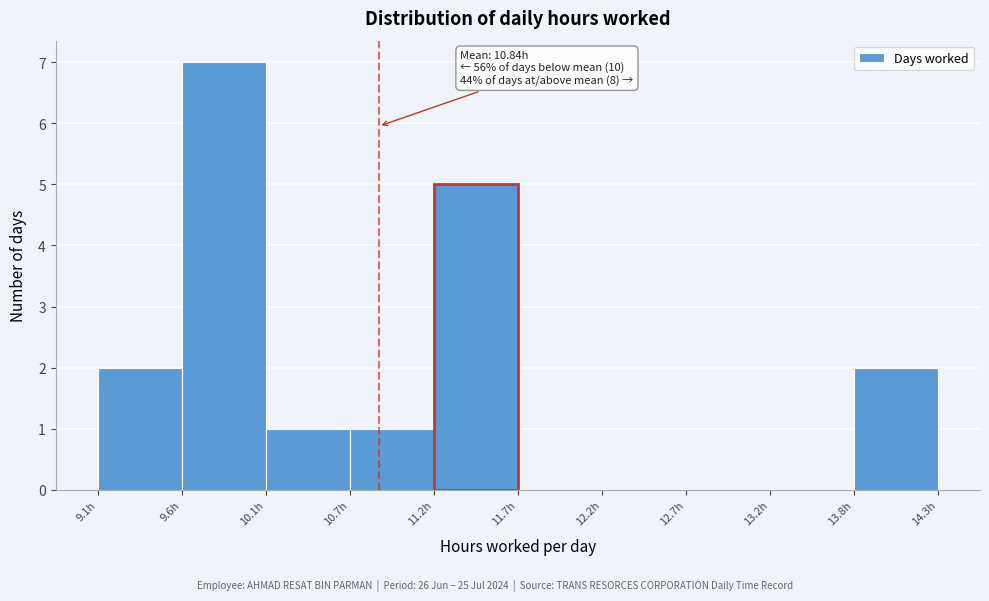

Over which range of the x-axis is the bar tallest?

9.6 to 10.2